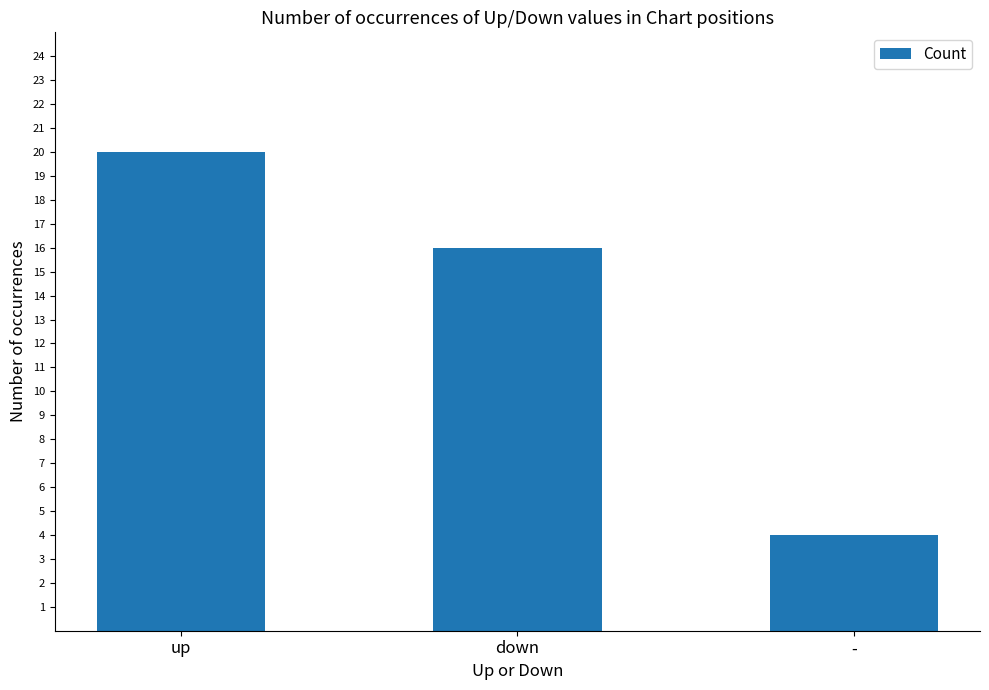

What is the maximum value shown in the chart?

20